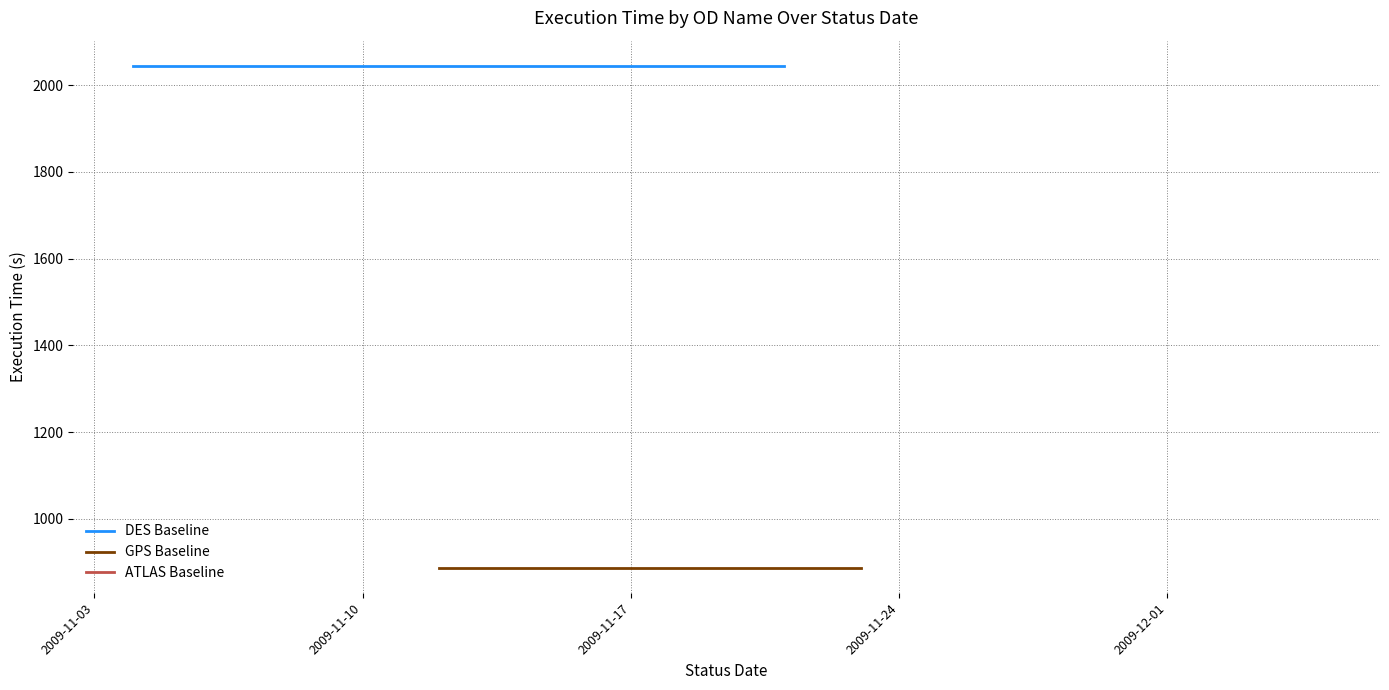

Is the value of GPS Baseline at 2009-12-05 greater than the value of DES Baseline at 2009-11-09?

No